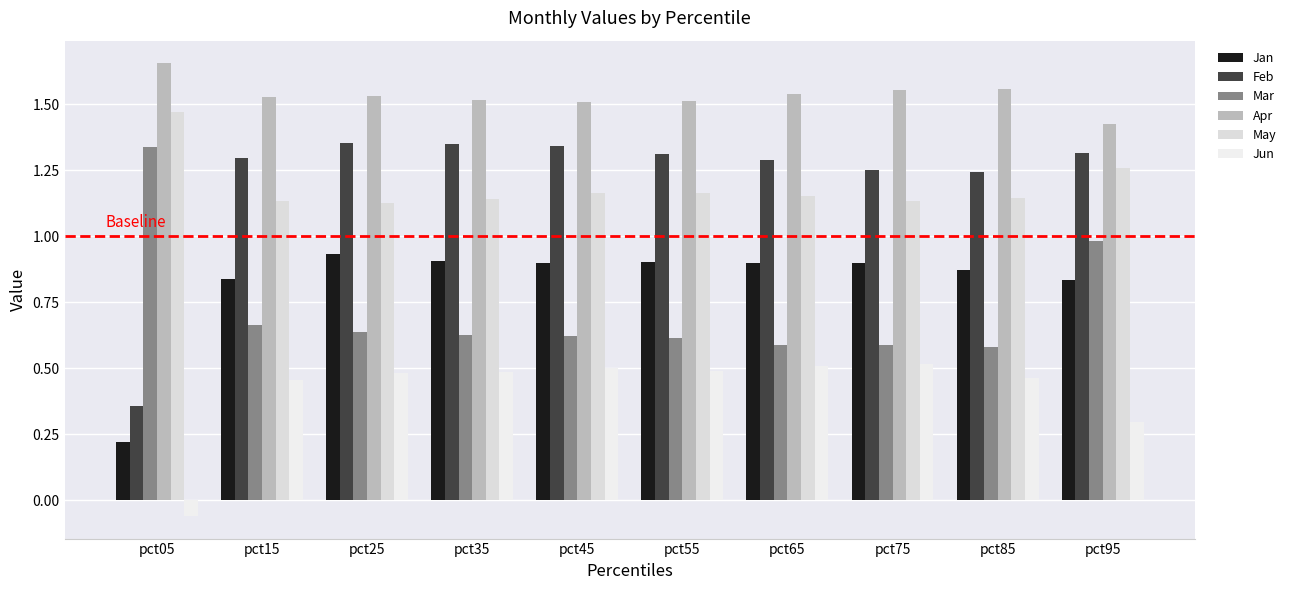

How many bars are there in each group?

6